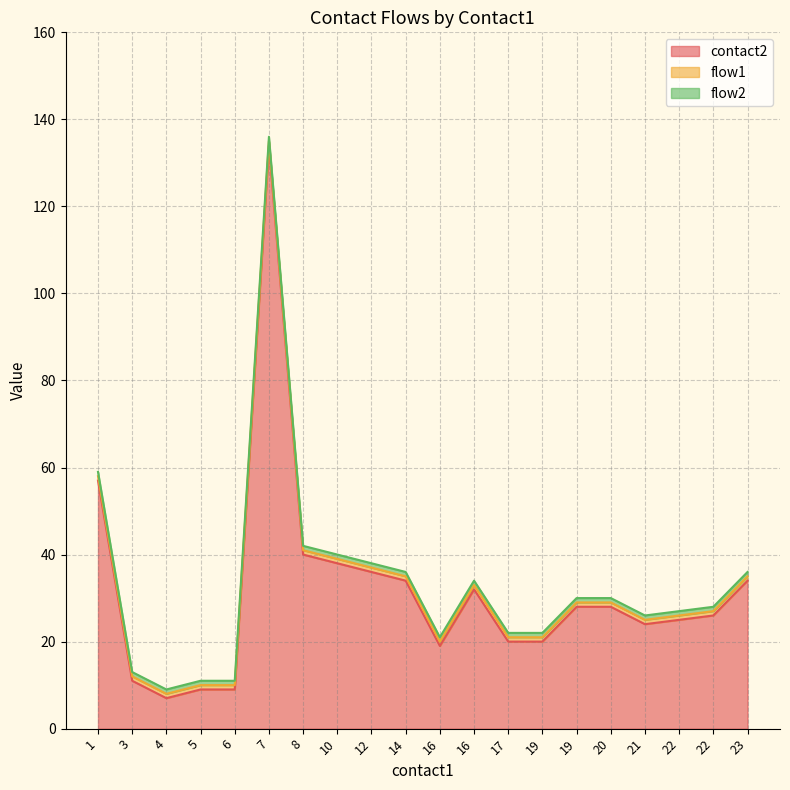

True or false: contact2 and flow1 intersect in this chart.

False